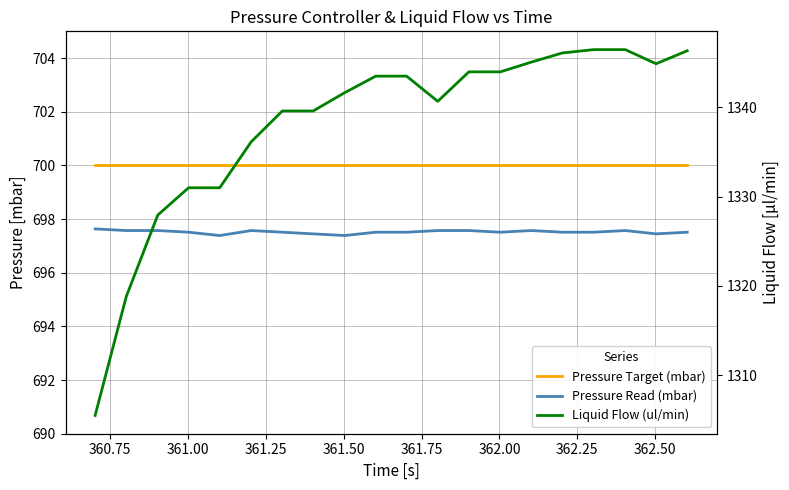

Does the chart display data point markers on the line(s)?

No